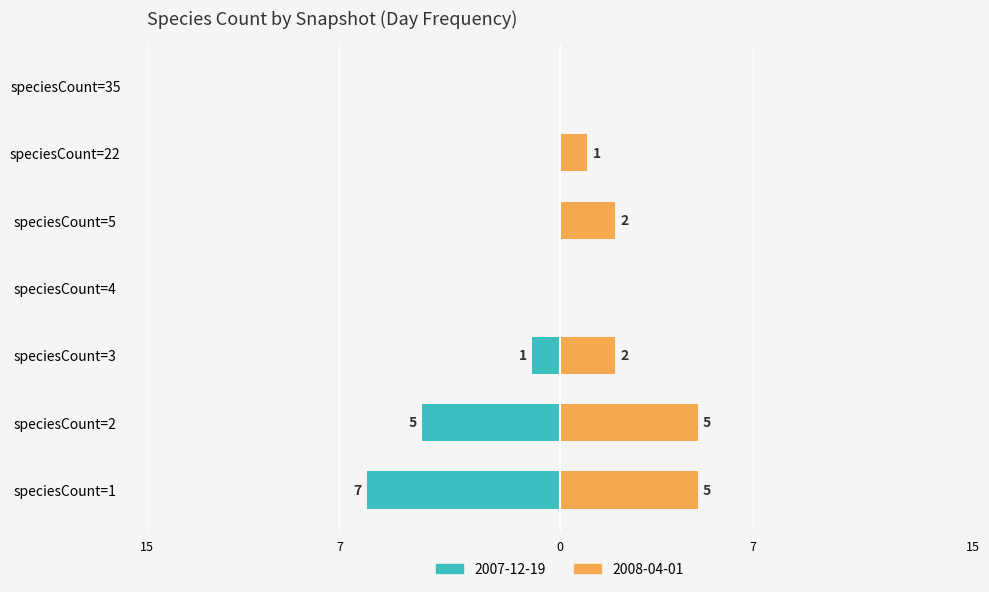

What are all the series names shown in the legend?

2007-12-19, 2008-04-01